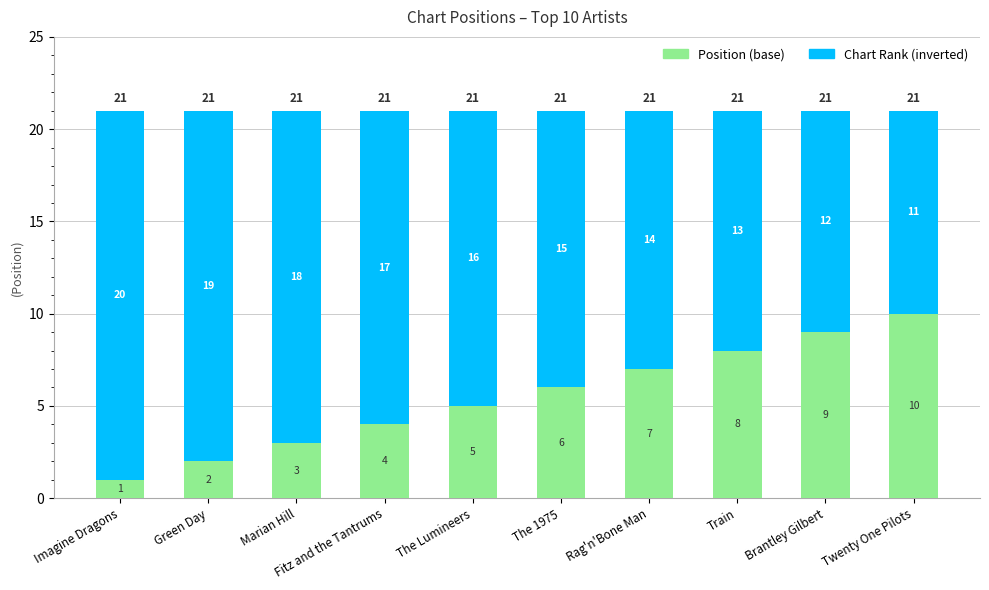

How many distinct data groups are displayed?

2